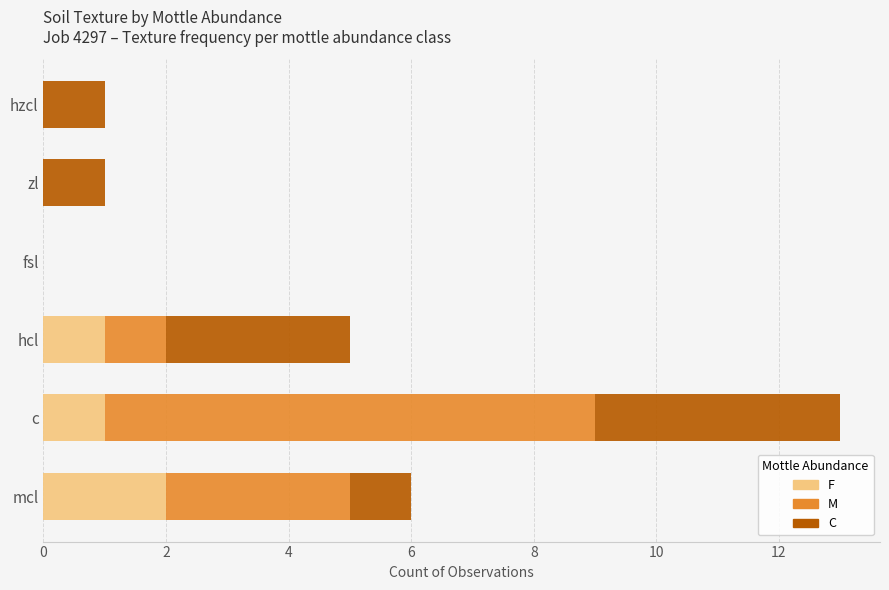

How many categories are shown in the chart?

6